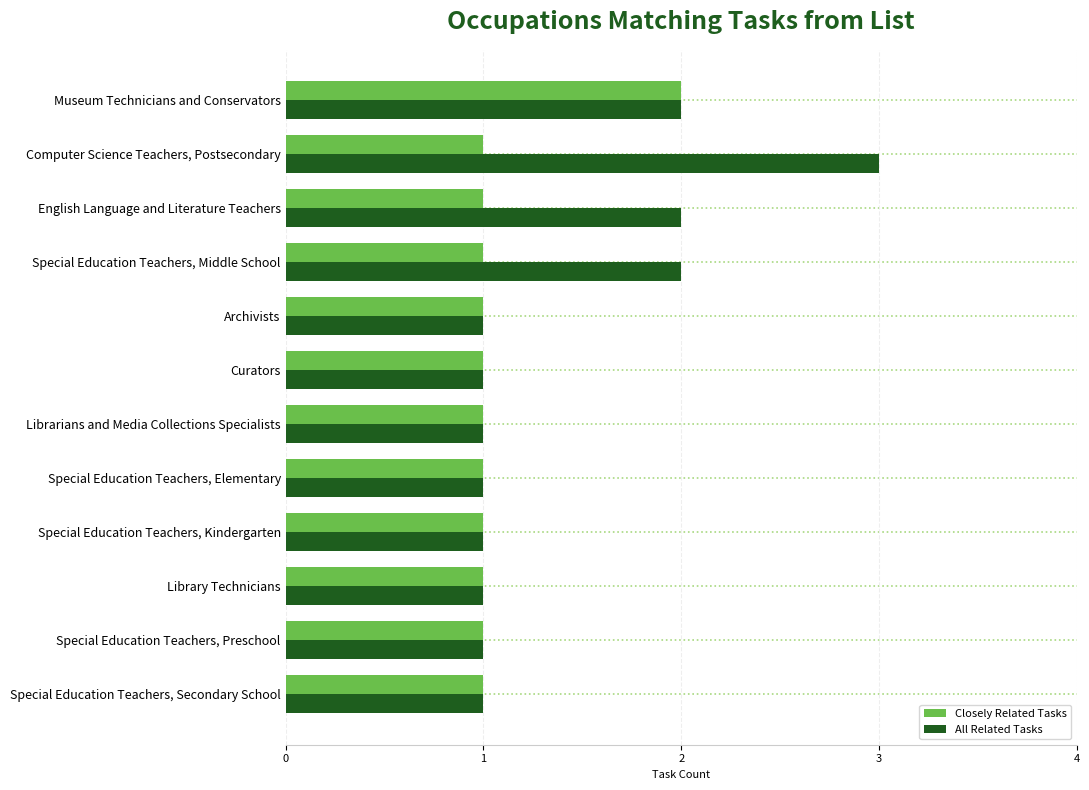

The value of All Related Tasks at Curators is 2. True or false?

False